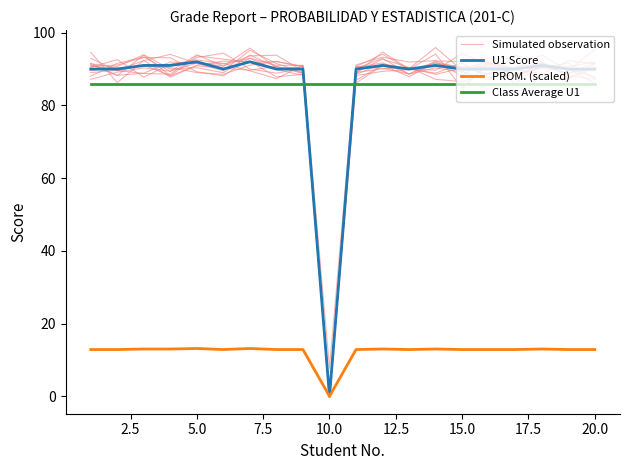

Is the value of U1 Score at 17 greater than the value of PROM. (scaled) at 13?

Yes